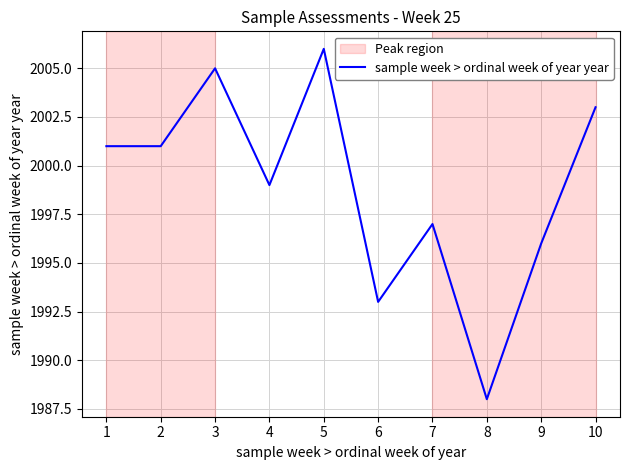

At which category does the data reach its first local peak?

3